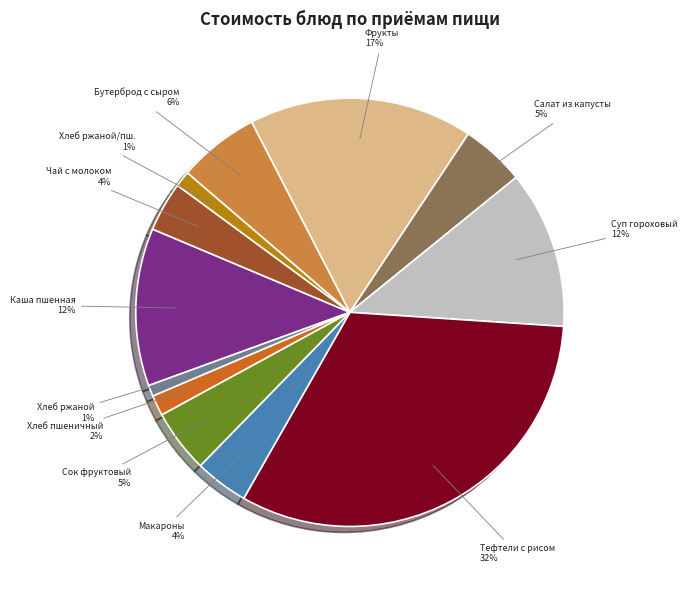

To the nearest percent, what is the difference between the largest and smallest slice percentages?

31%